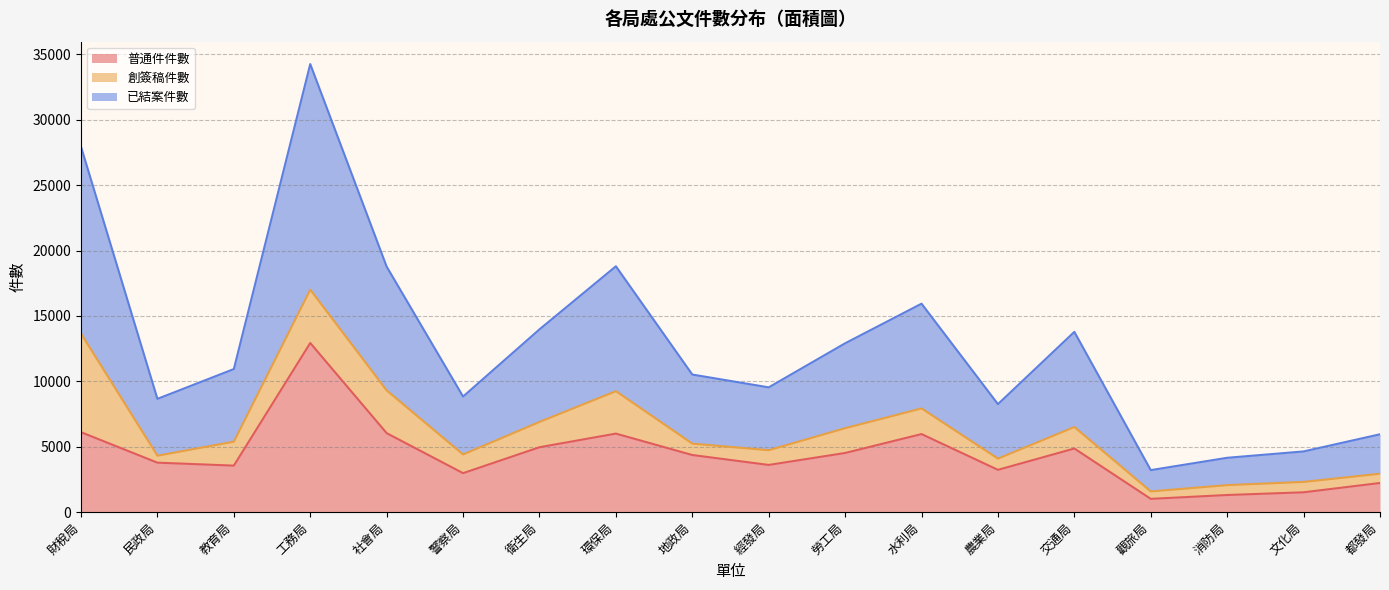

At how many categories does at least one series exceed 13015?

7